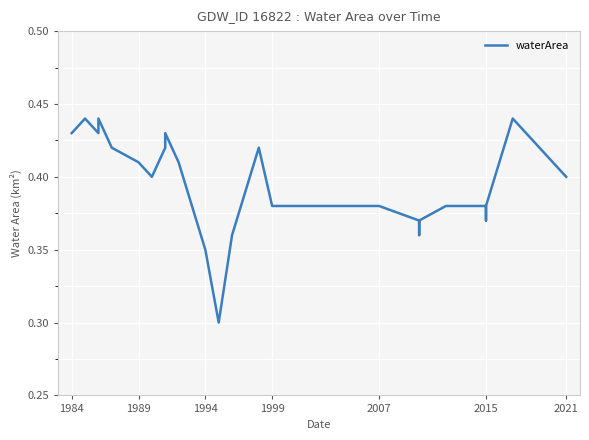

Count the number of categories in the chart.

33